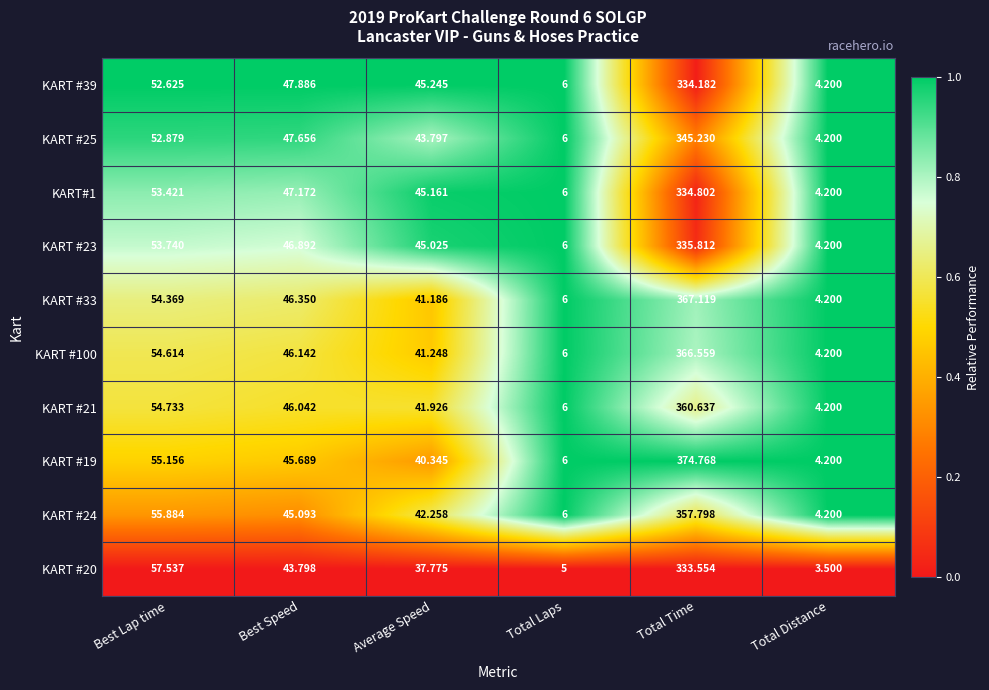

At which label does KART #20 reach its minimum?

Total Distance